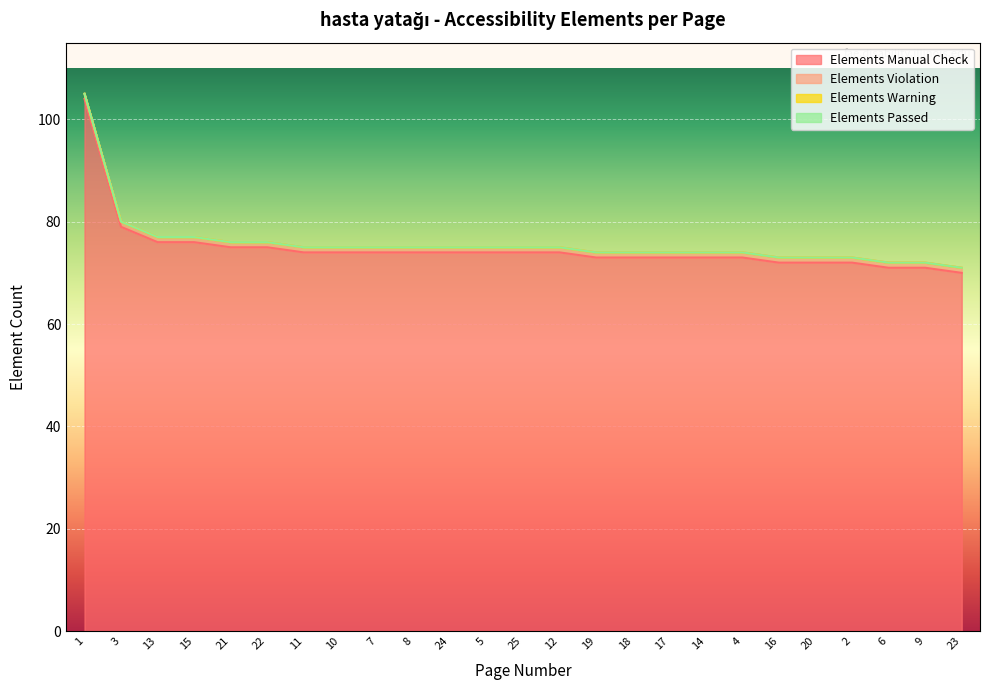

Reading left to right, extract all data points from this chart.

Elements Manual Check: 104	79	76	76	75	75	74	74	74	74	74	74	74	74	73	73	73	73	73	72	72	72	71	71	70
Elements Violation: 1	1	1	1	1	1	1	1	1	1	1	1	1	1	1	1	1	1	1	1	1	1	1	1	1
Elements Warning: 0	0	0	0	0	0	0	0	0	0	0	0	0	0	0	0	0	0	0	0	0	0	0	0	0
Elements Passed: 0	0	0	0	0	0	0	0	0	0	0	0	0	0	0	0	0	0	0	0	0	0	0	0	0